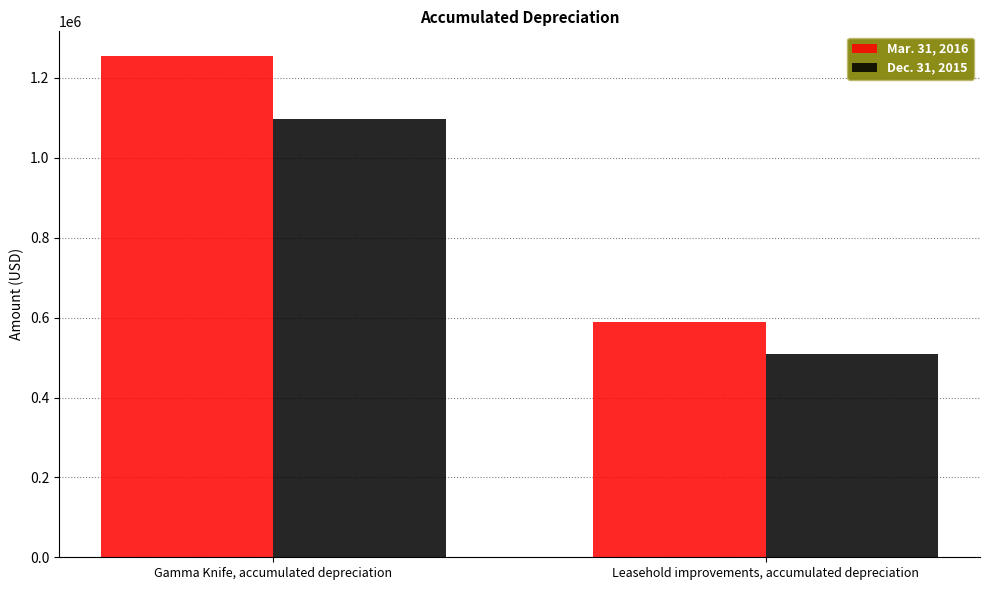

Rank the series by their maximum value, from highest to lowest.

Mar. 31, 2016, Dec. 31, 2015